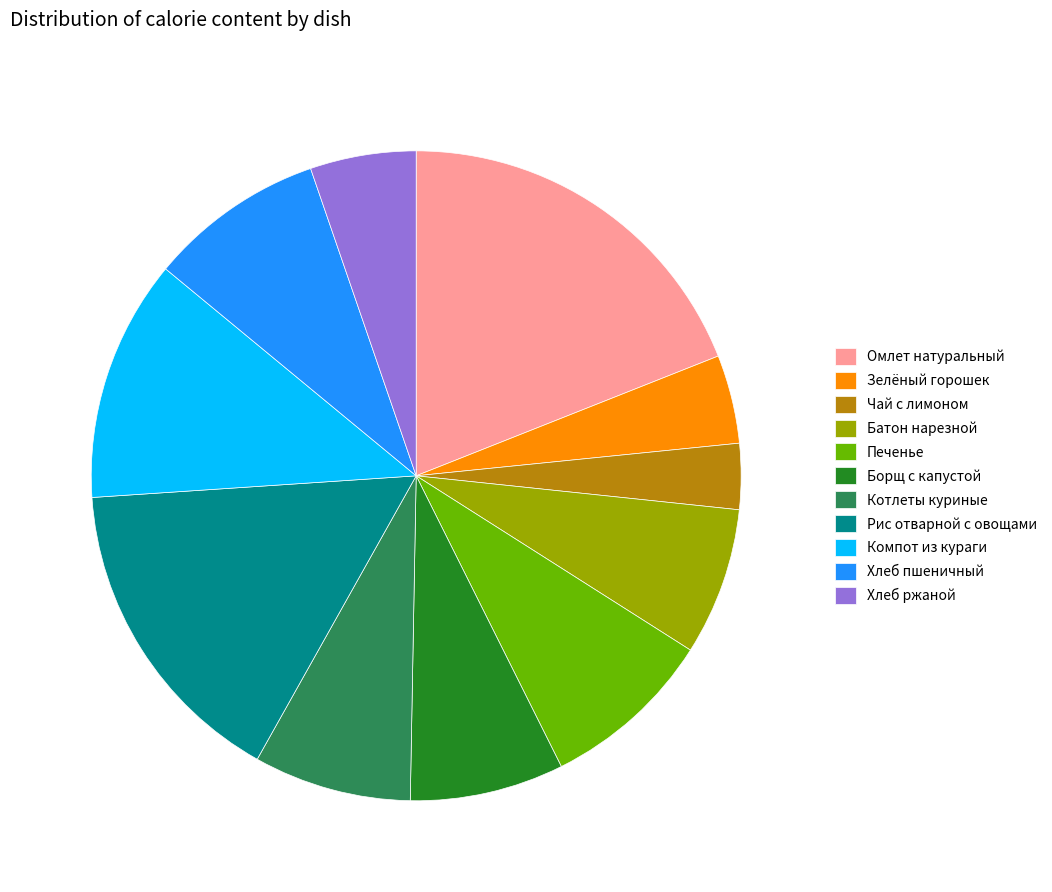

Is there any slice that represents more than half of the pie?

No